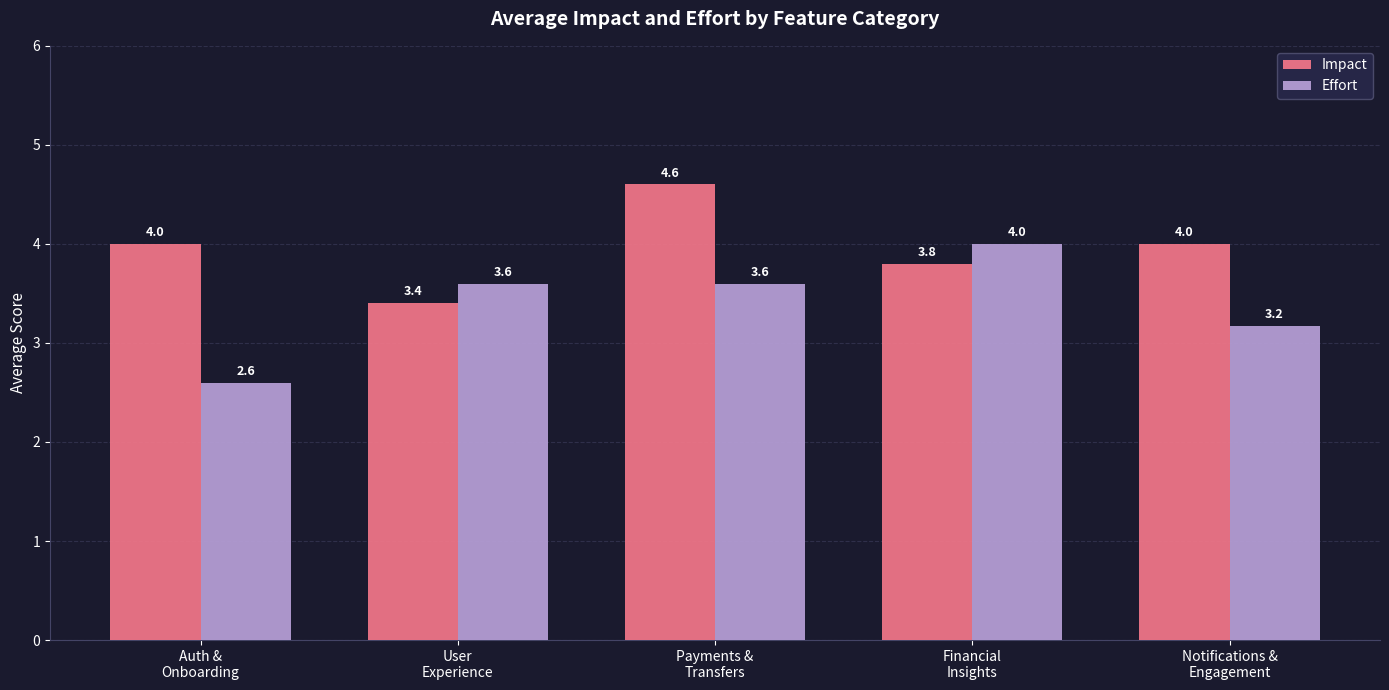

What is the label of the 3rd bar from the right?

Payments &
Transfers